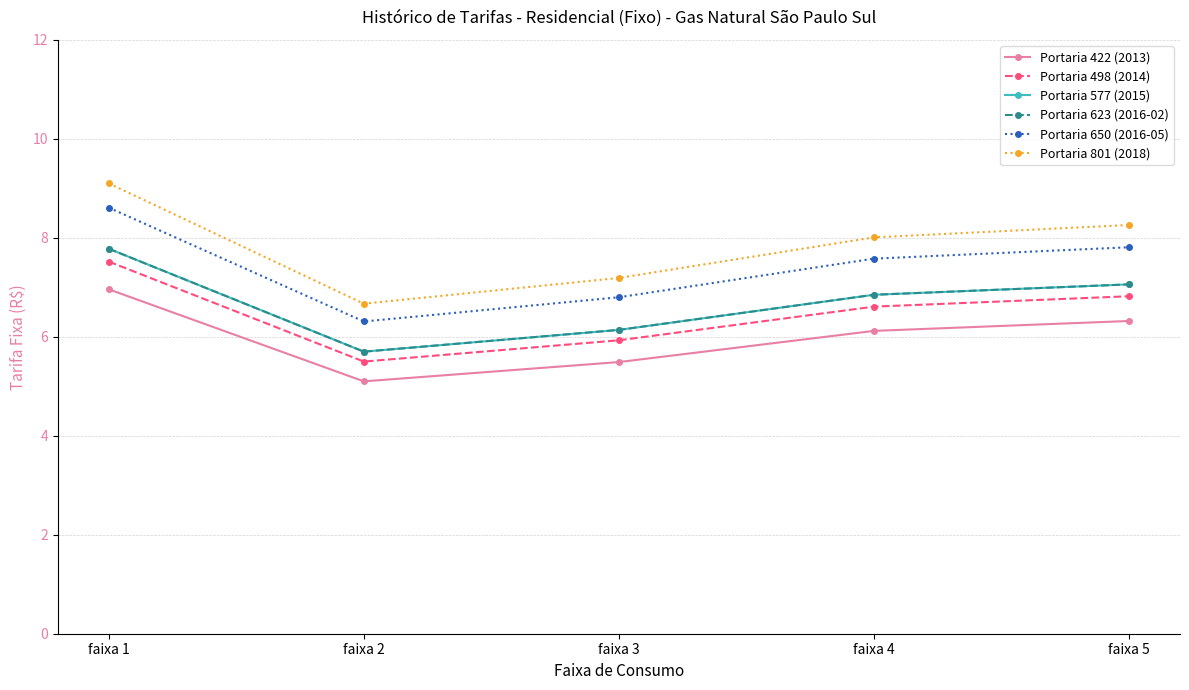

True or false: Portaria 577 (2015) and Portaria 422 (2013) intersect in this chart.

False